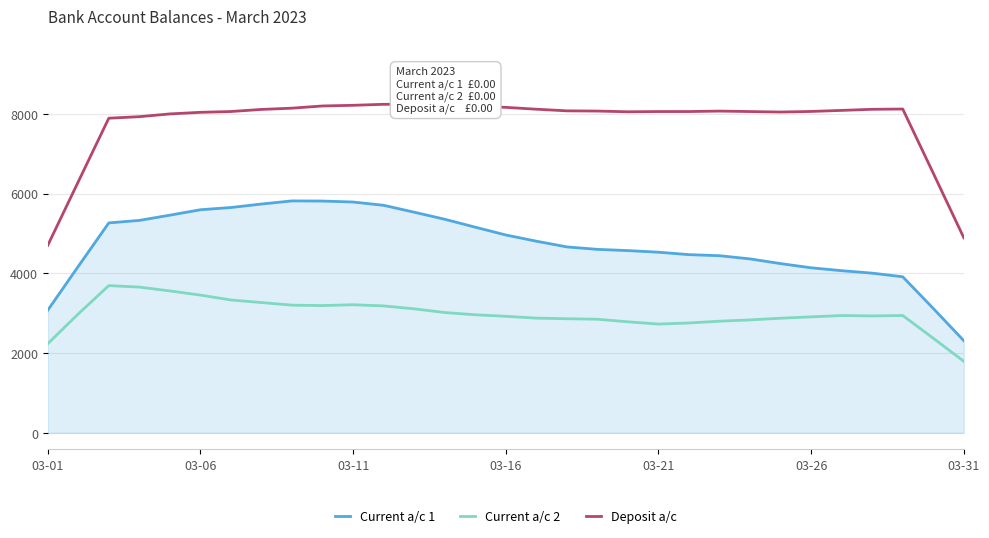

True or false: Current a/c 2 and Current a/c 1 intersect in this chart.

False